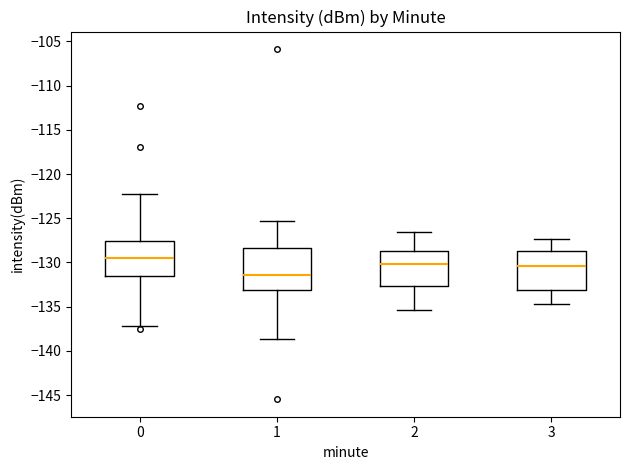

Reading left to right, read every box against the y-axis: the position of its median line, the range the box covers, and the ends of its whiskers. The values are not printed on the chart, so give them approximately, as read against the axis.

0: median -129.5, box -131.5 to -127.5, whiskers -137.0 to -122.5
1: median -131.5, box -133.0 to -128.5, whiskers -138.5 to -125.5
2: median -130.0, box -132.5 to -128.5, whiskers -135.5 to -126.5
3: median -130.5, box -133.0 to -128.5, whiskers -134.5 to -127.5